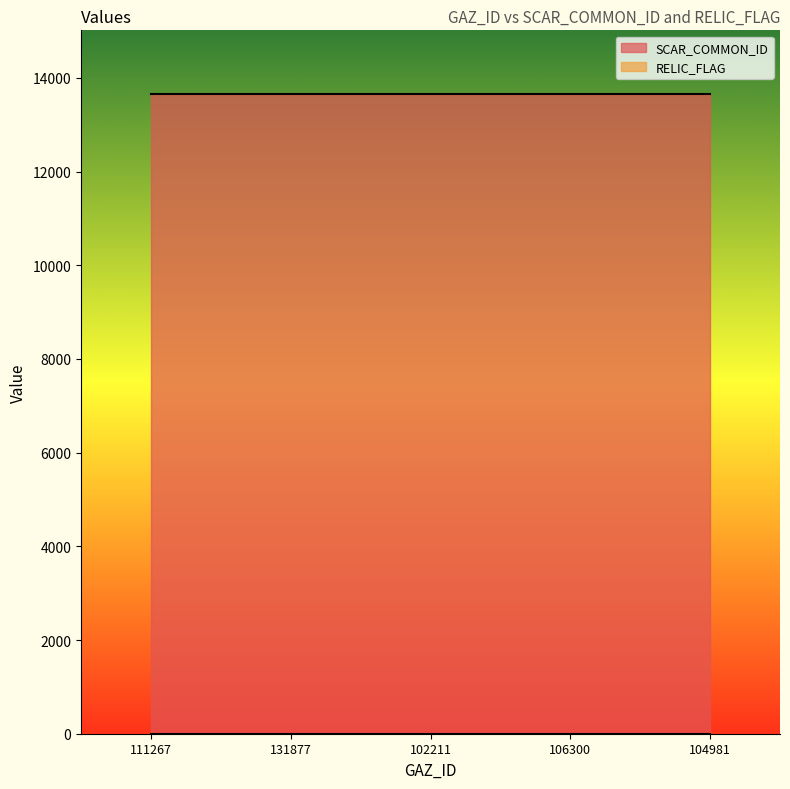

Between 131877 and 102211, which series saw the biggest shift?

SCAR_COMMON_ID